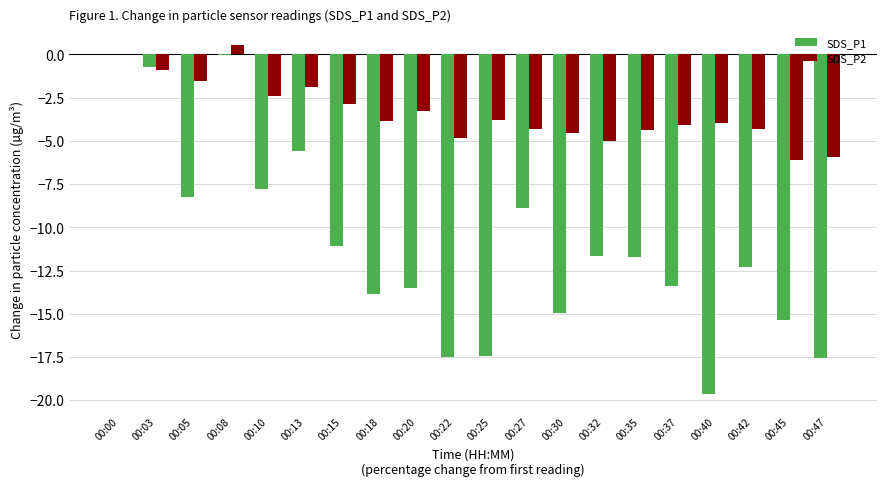

What value does the SDS_P1 series have at 00:18?

-13.8